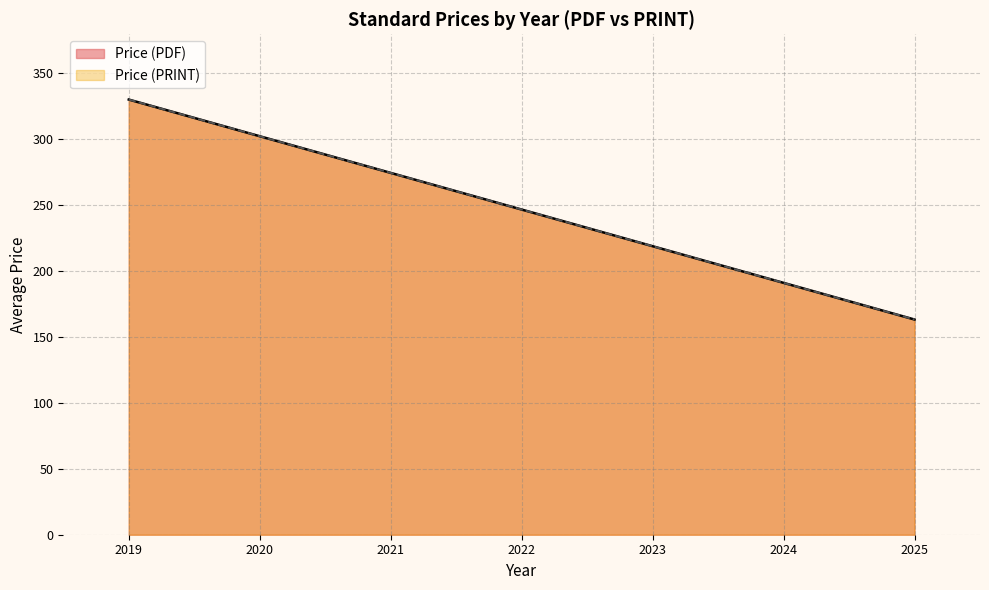

What is the greatest value displayed?

330.0